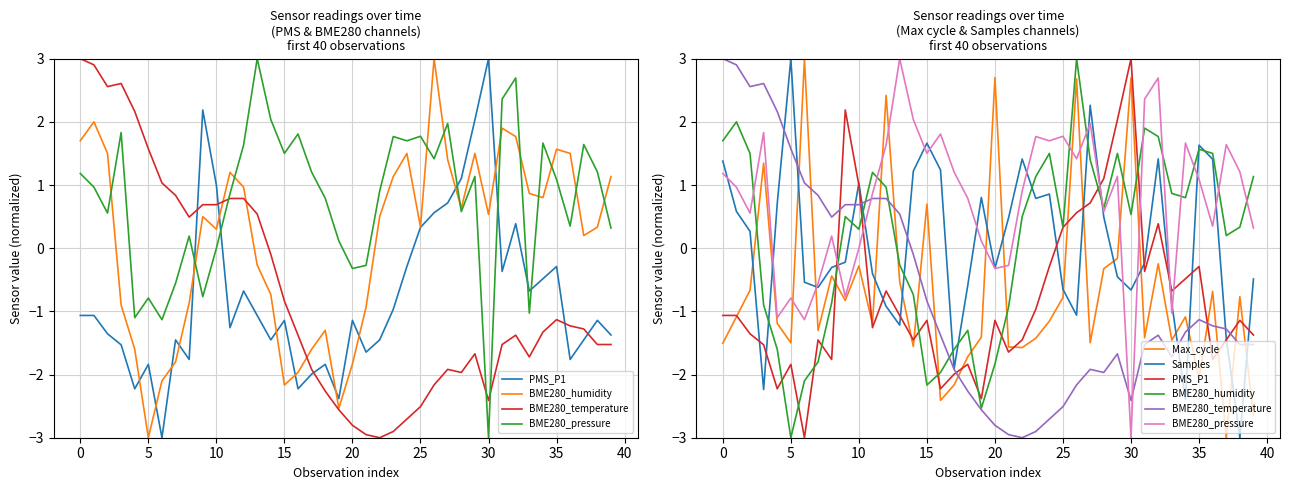

At 14, list the series in order from smallest to largest.

Max_cycle, PMS_P1, BME280_humidity, BME280_temperature, Samples, BME280_pressure